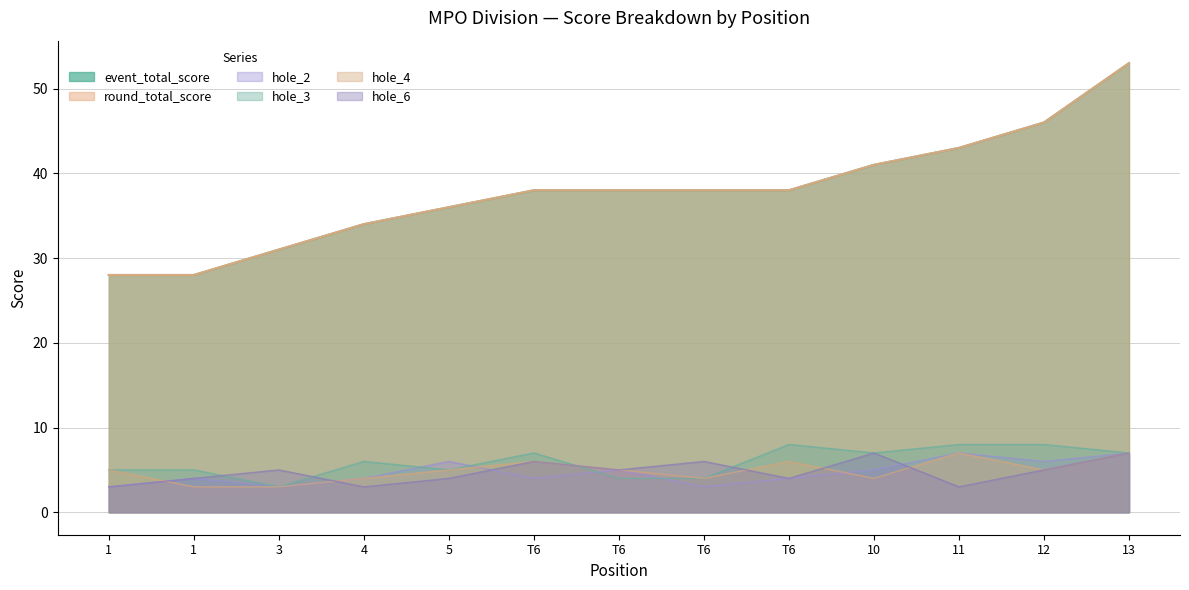

At which category is the sum across all series the highest?

13